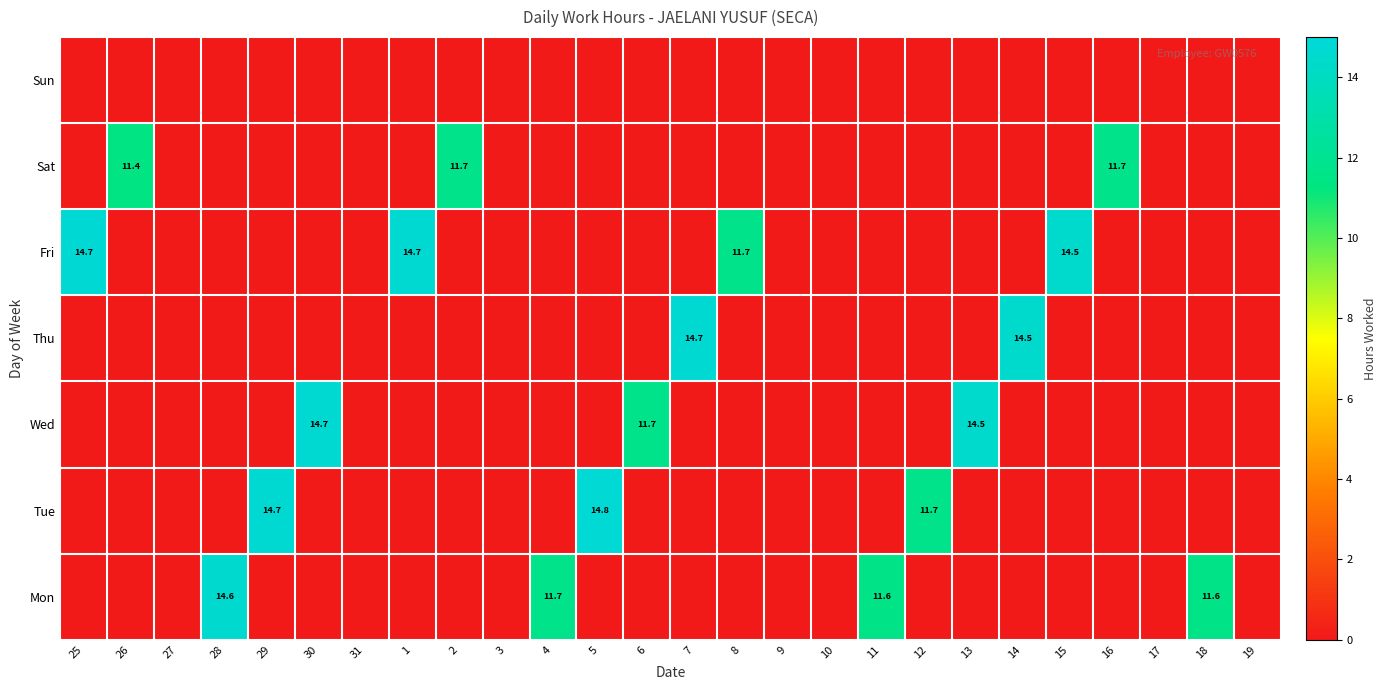

The value of Mon at 11 is 11.6. True or false?

True